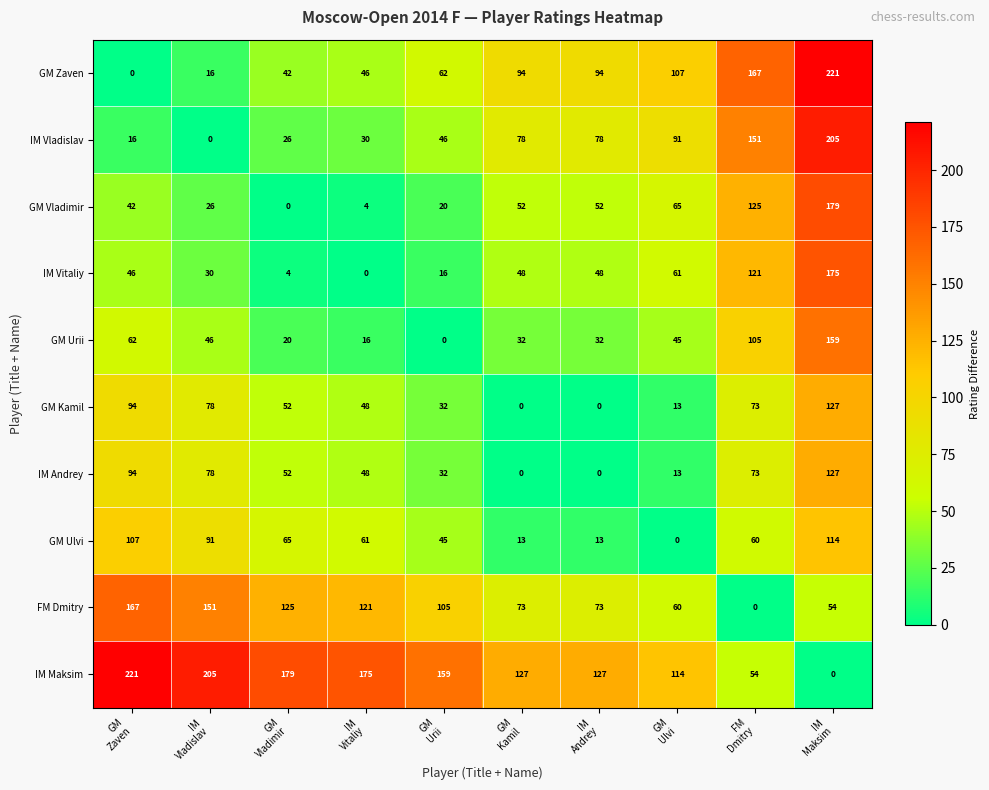

At how many categories does at least one series exceed 126?

9